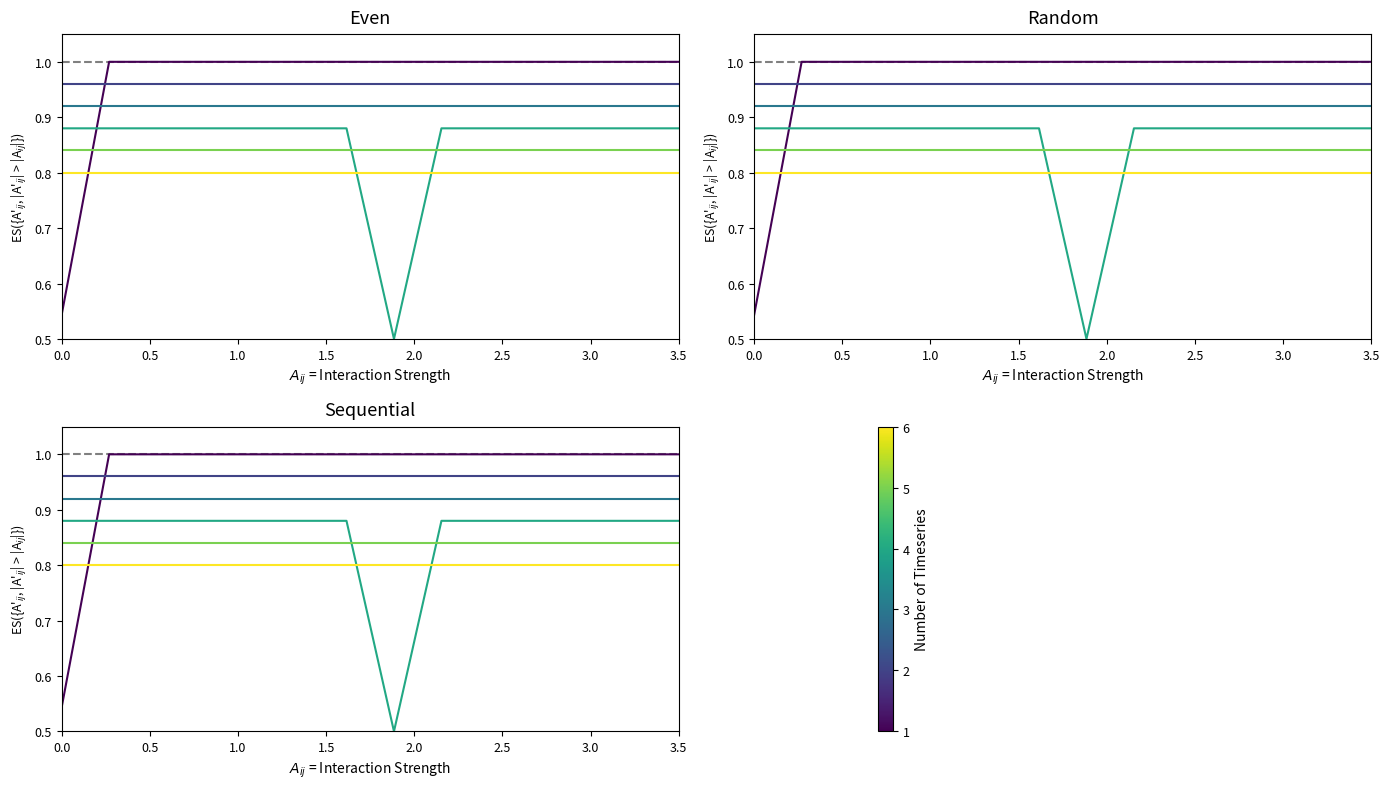

The value of M1 at 8 is 0.6. True or false?

False